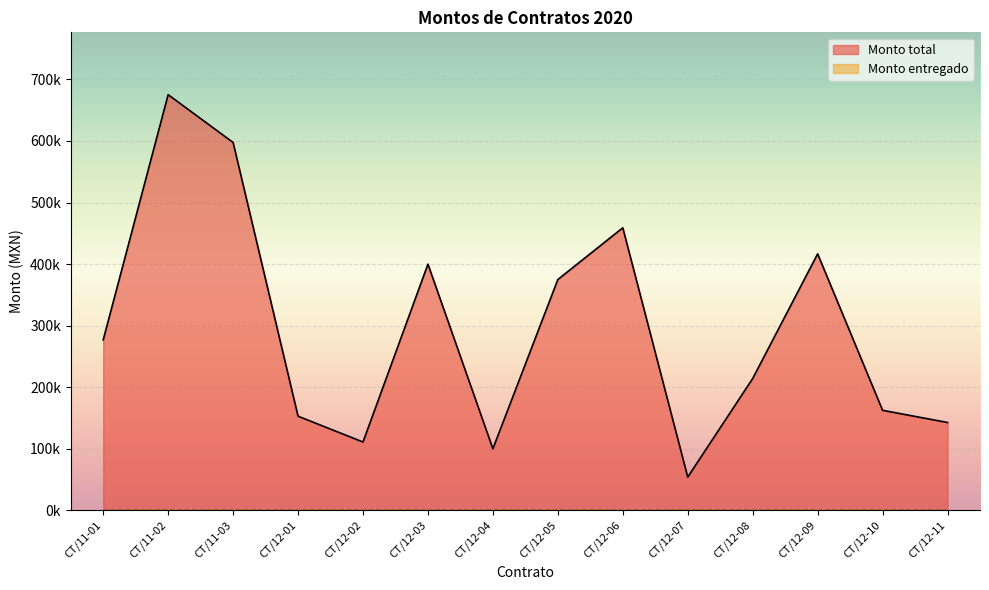

True or false: the data shows 276829.1 at CT/11-01.

True